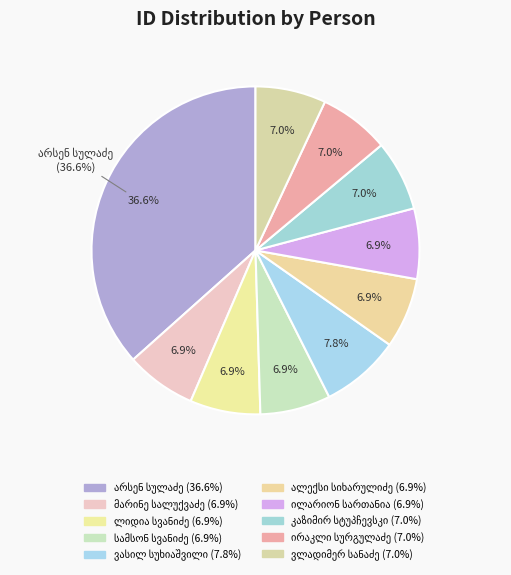

The ალექსი ოქროპირის ძე სიხარულიძე slice represents 7% of the pie. True or false?

True